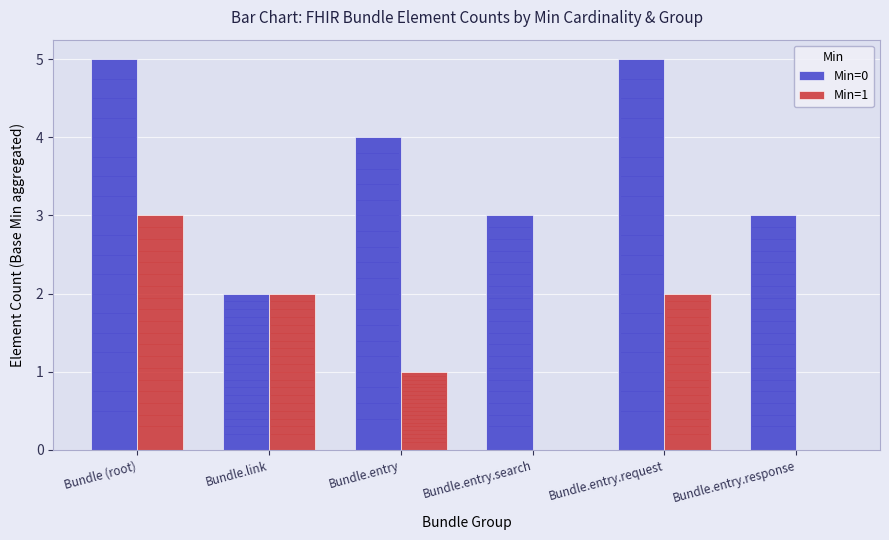

How many groups of bars are there?

6